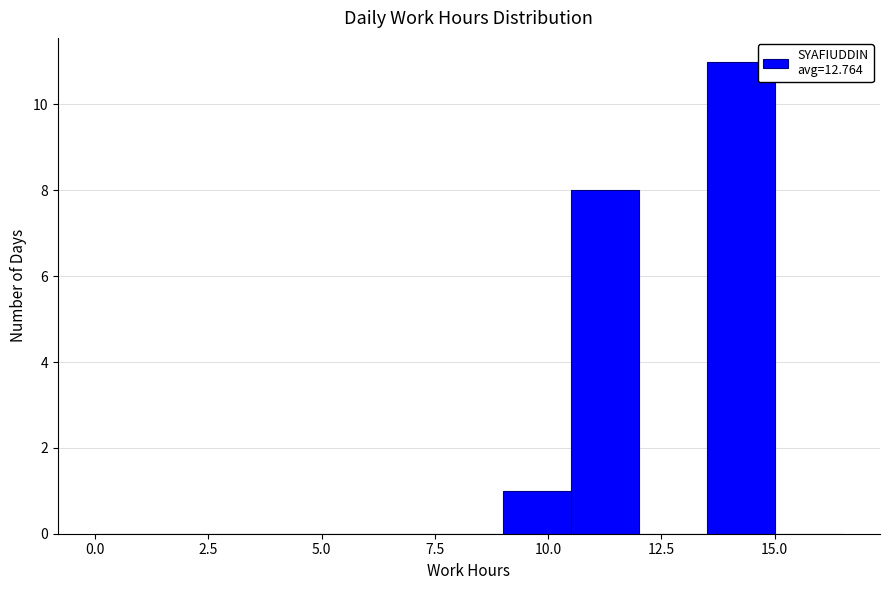

Around what value on the x-axis is the tallest bar? Give the approximate position of its centre, as read against the axis.

14.5